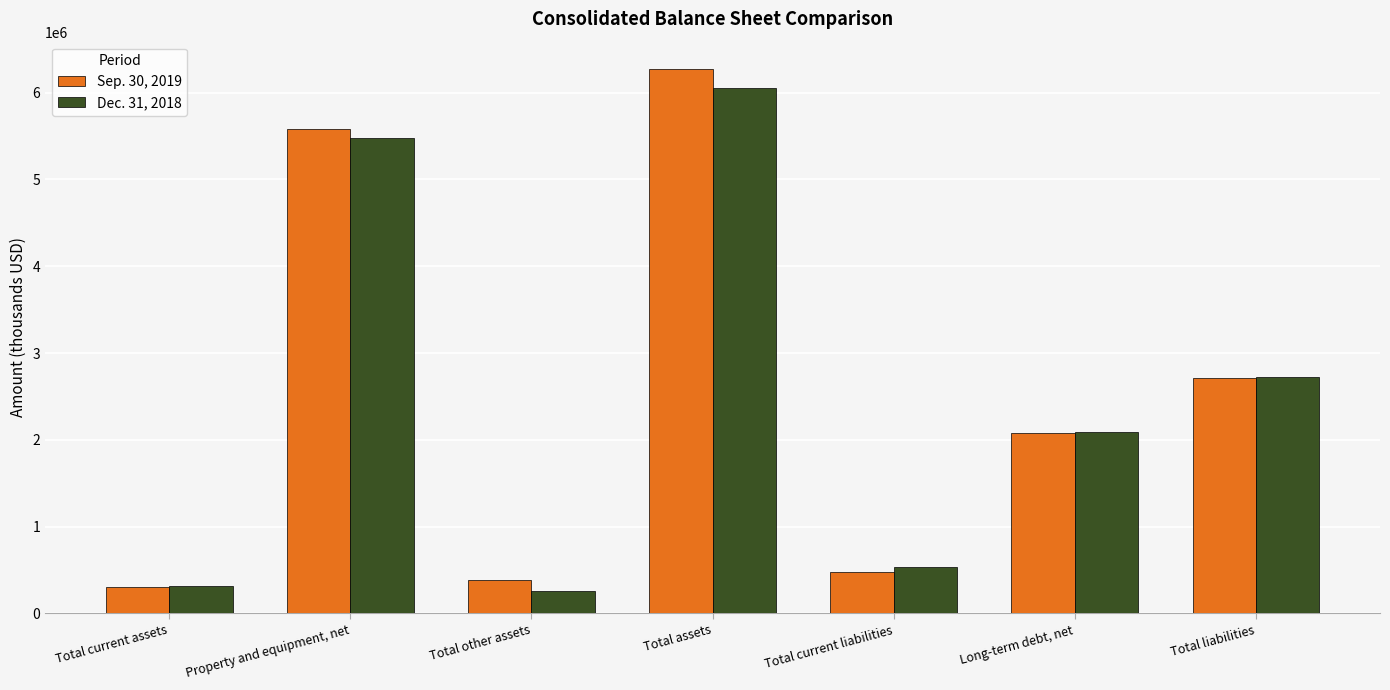

Which series has the widest spread of values?

Sep. 30, 2019